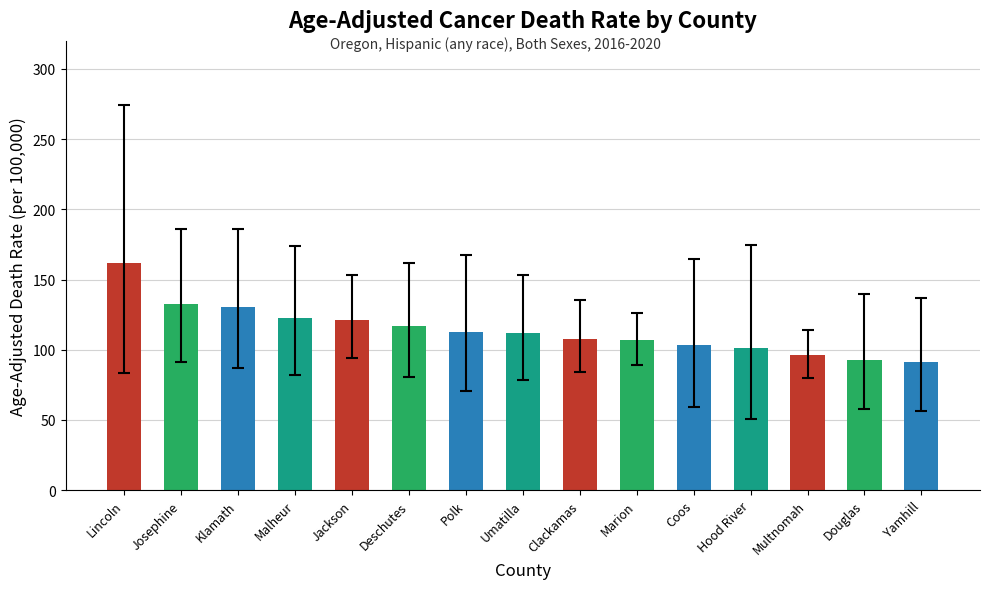

What is the label of the 8th bar from the left?

Umatilla